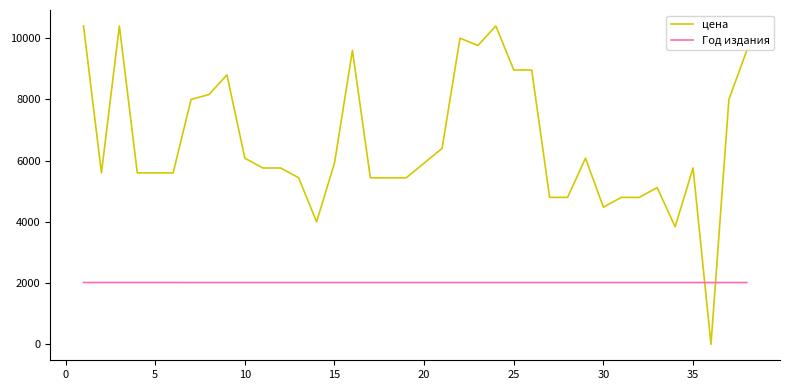

List the series in order of their peak value, lowest first.

Год издания, цена